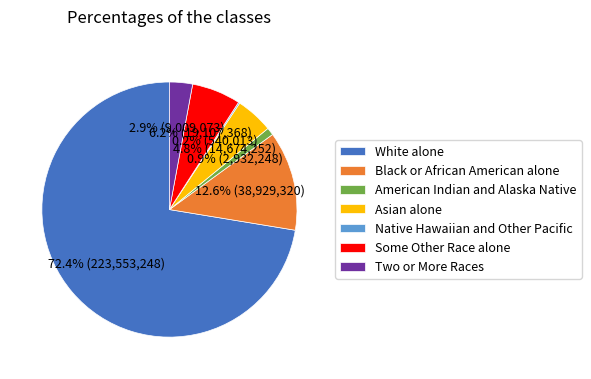

Which slice is the largest?

White alone